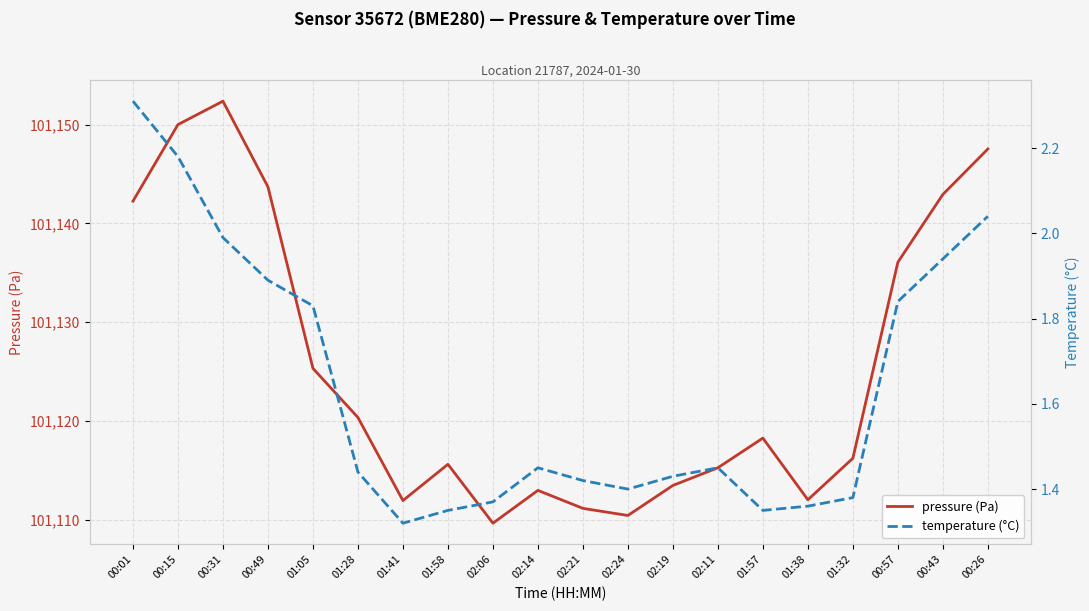

What is the total value across all series at 00:57?

101137.9